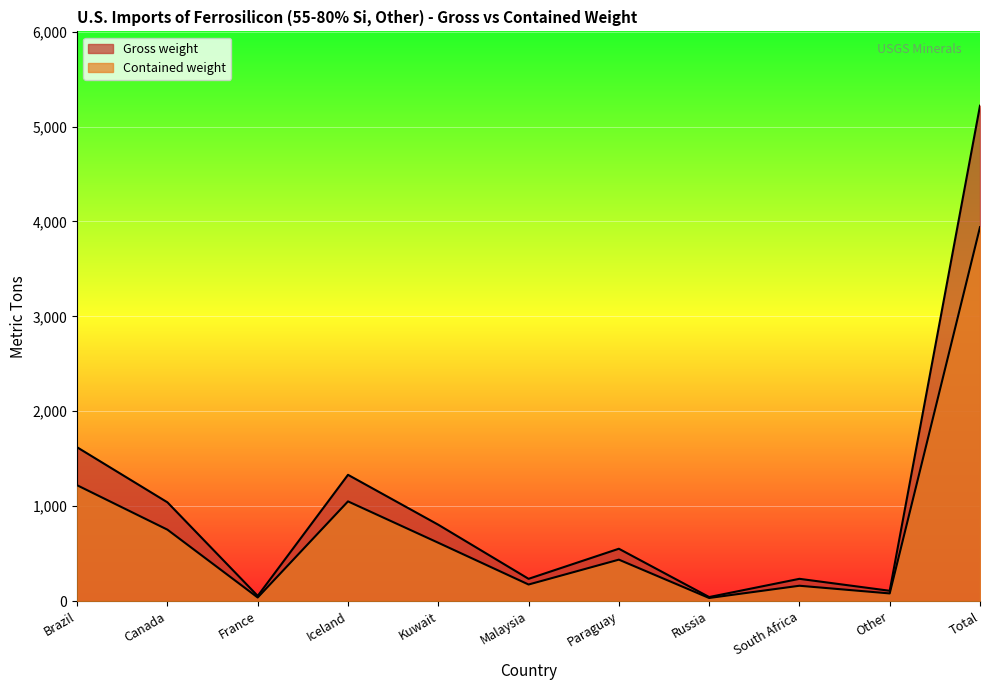

Does the chart display data point markers on the line(s)?

No